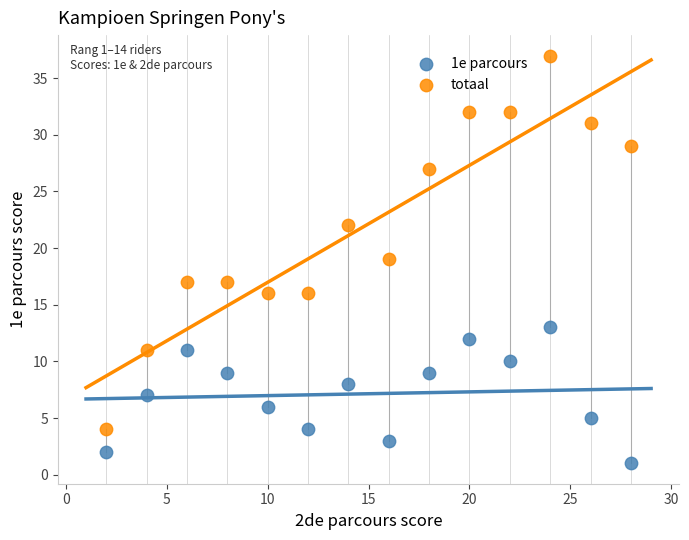

Which series reaches the maximum Y coordinate?

totaal